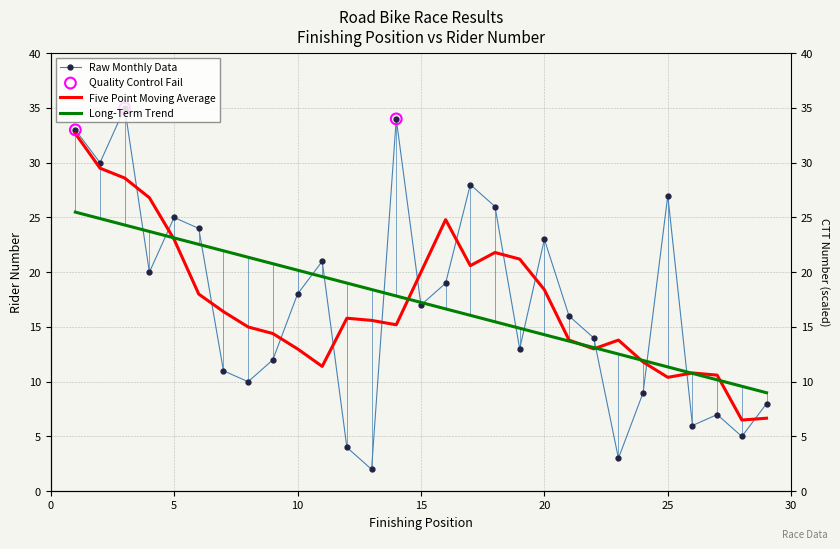

Which has a higher value, 21 or 12?

21